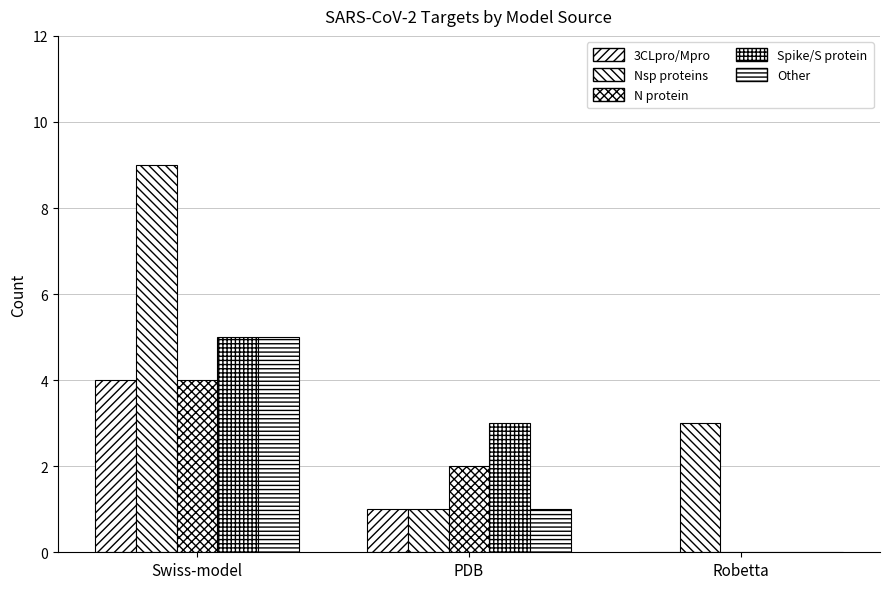

How many series are shown in this chart?

5